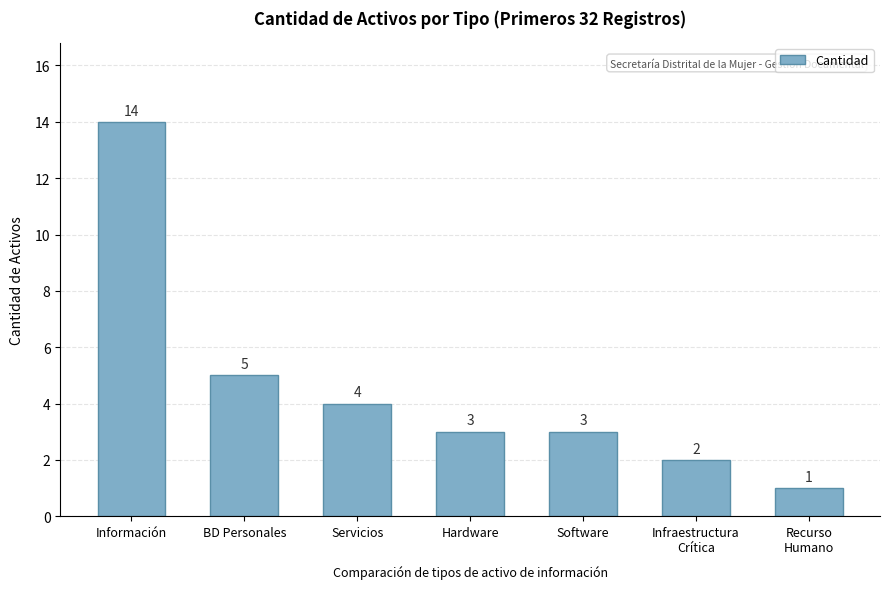

What is the change in value from Información to Hardware?

-11